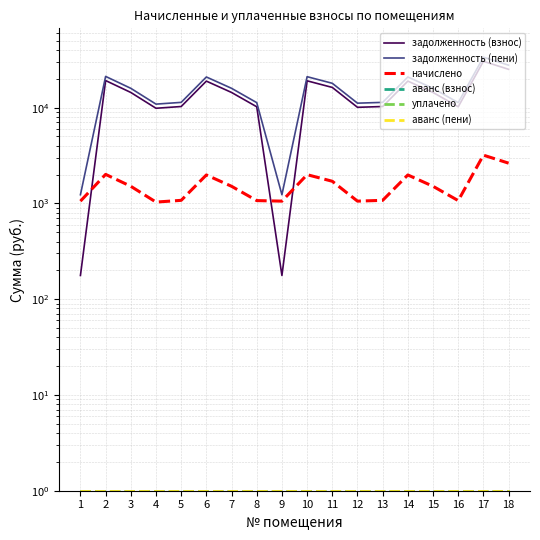

At which label does задолженность (взнос) first exceed 14391?

2